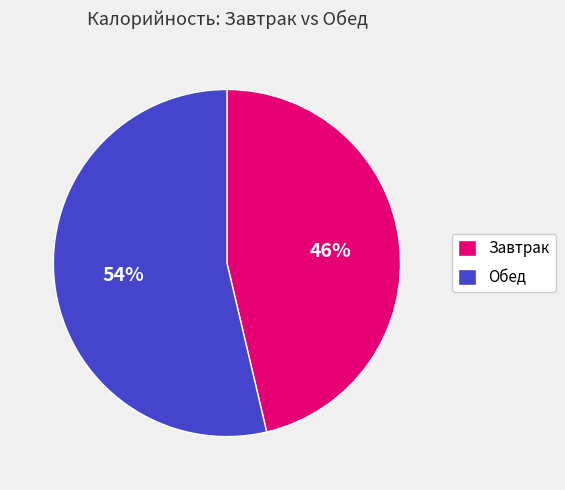

Is the sum of Завтрак and Обед greater than half?

Yes